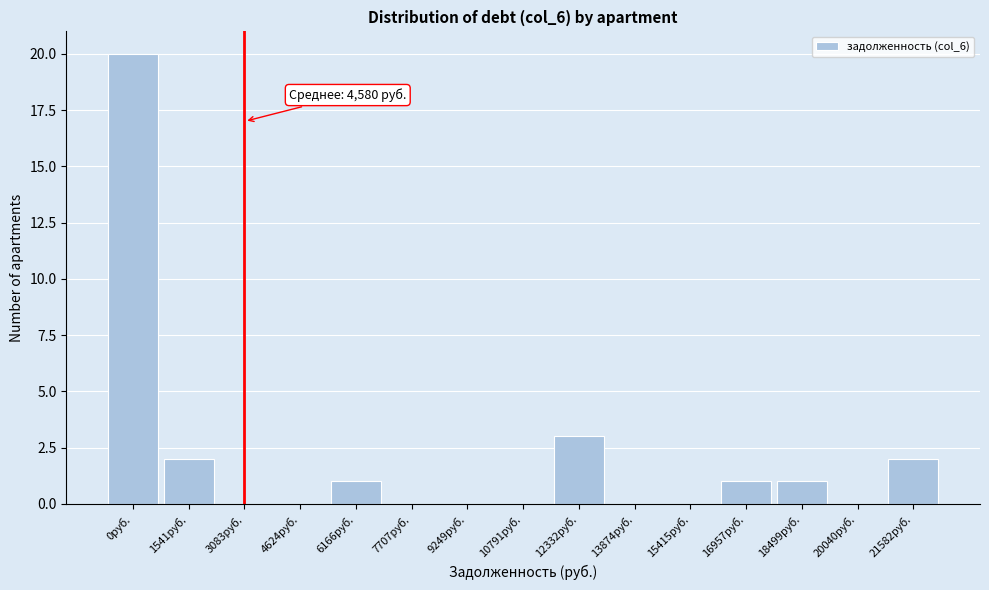

Reading right to left, extract all data points from this chart.

21582руб.=2	20040руб.=0	18499руб.=1	16957руб.=1	15415руб.=0	13874руб.=0	12332руб.=3	10791руб.=0	9249руб.=0	7707руб.=0	6166руб.=1	4624руб.=0	3083руб.=0	1541руб.=2	0руб.=20